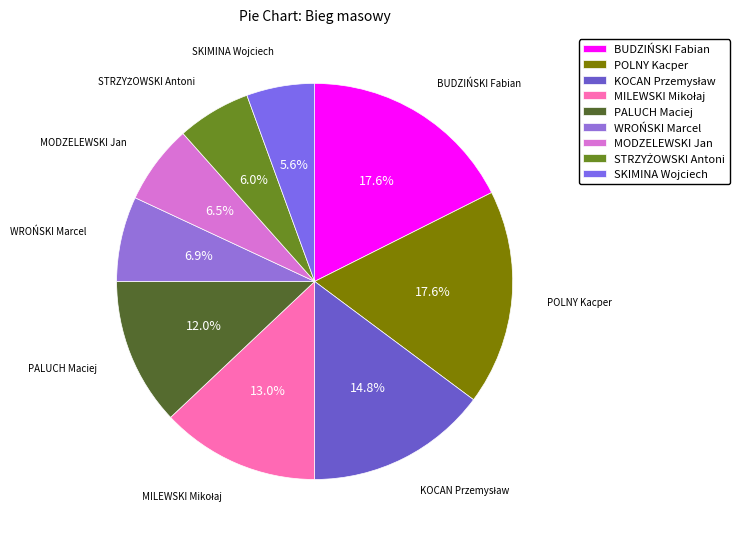

To the nearest percent, what is the average slice percentage?

11%